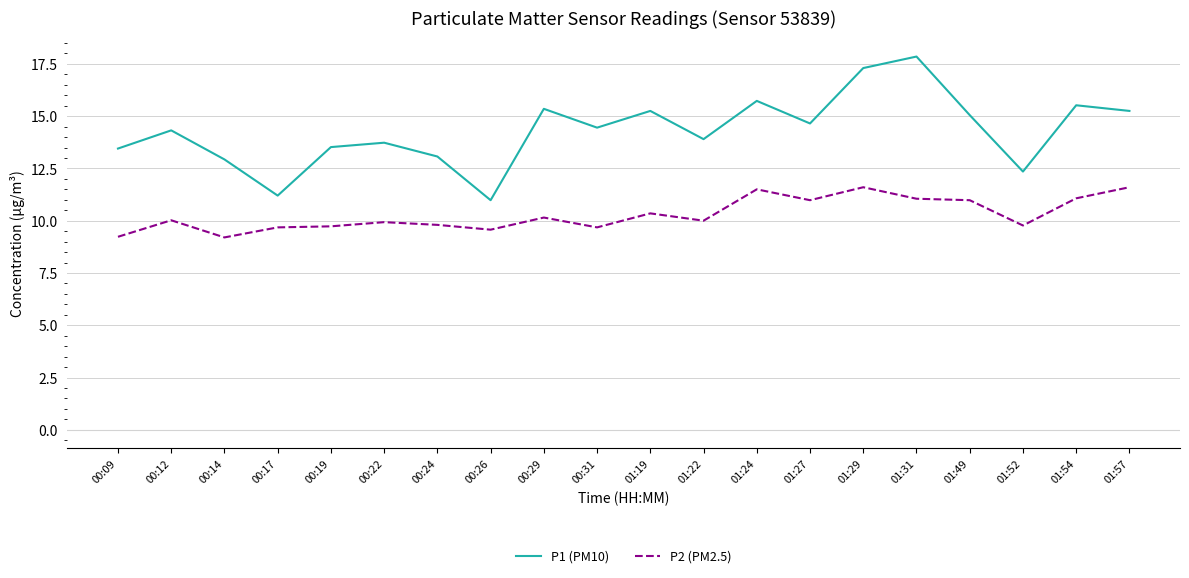

How many lines are shown in the chart?

2